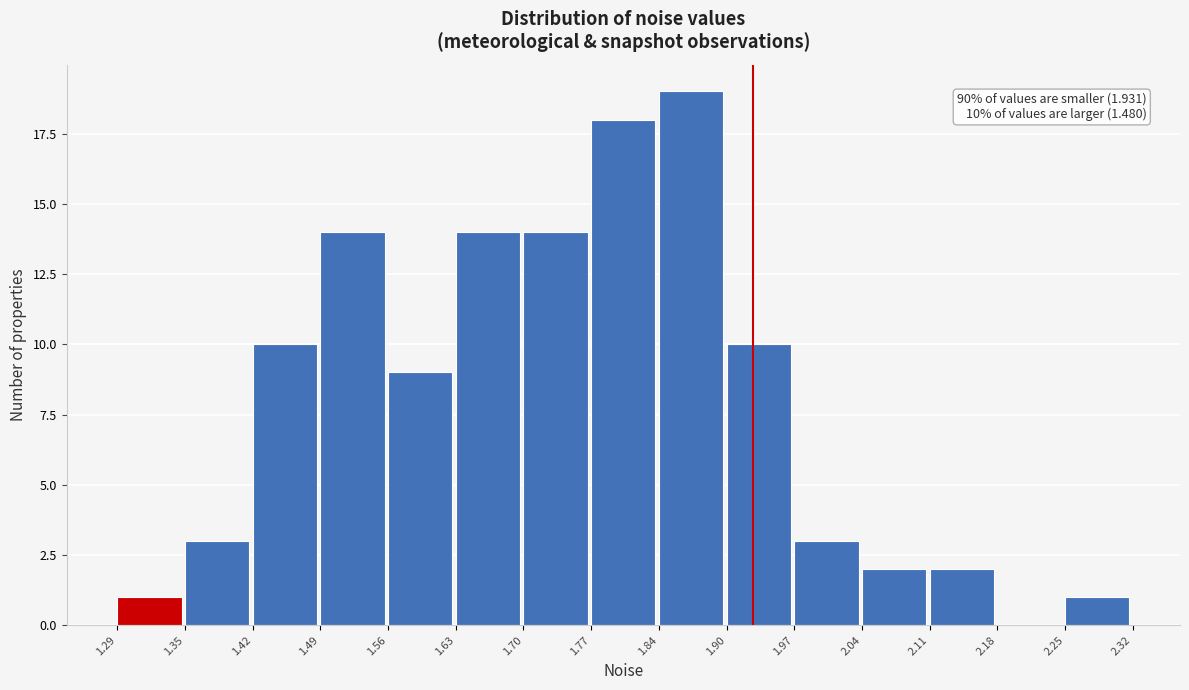

Which range on the x-axis has the tallest bar?

1.84 to 1.90